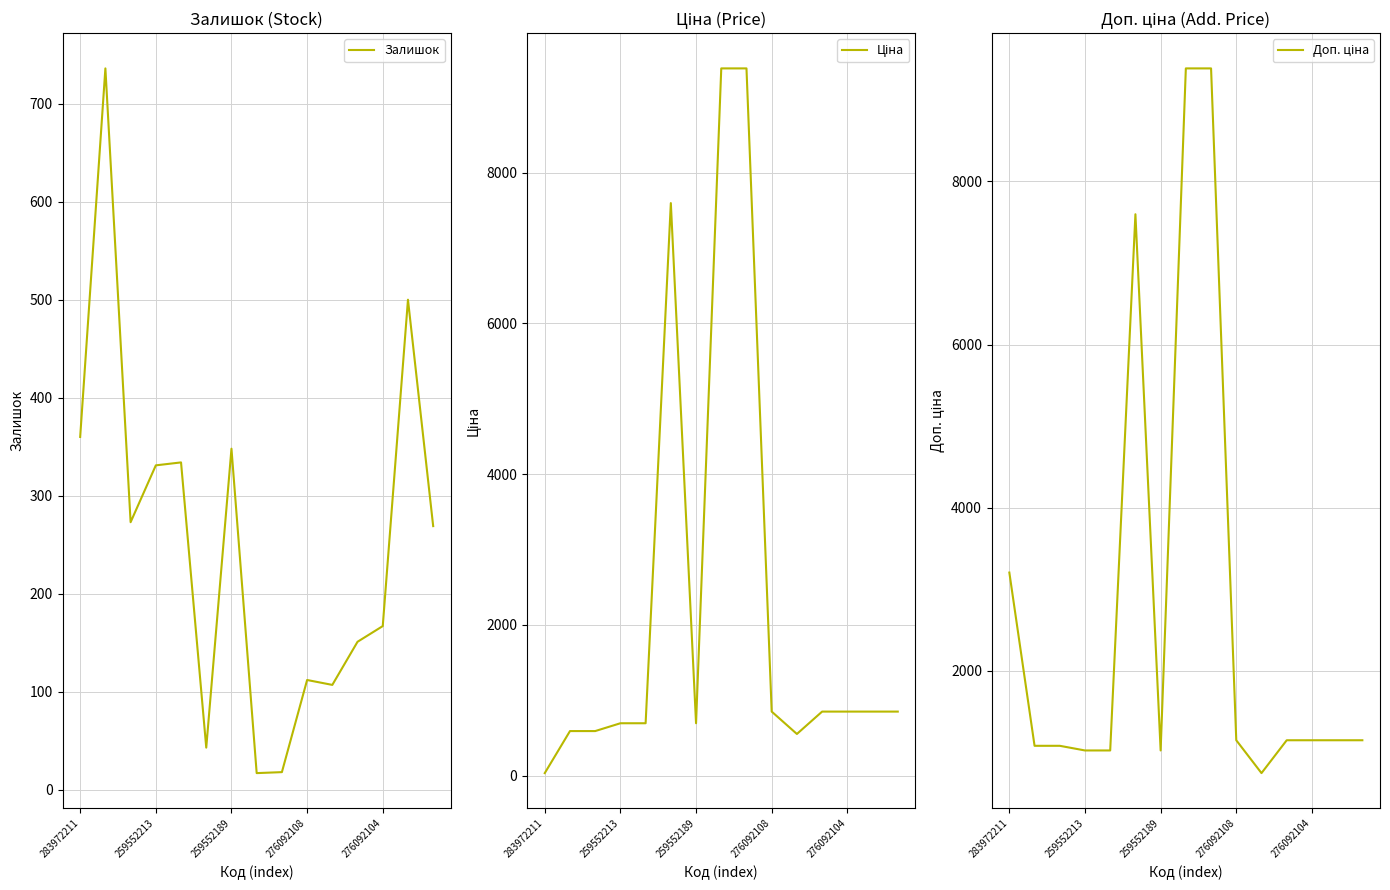

At which label is Залишок closest to 376?

283972211